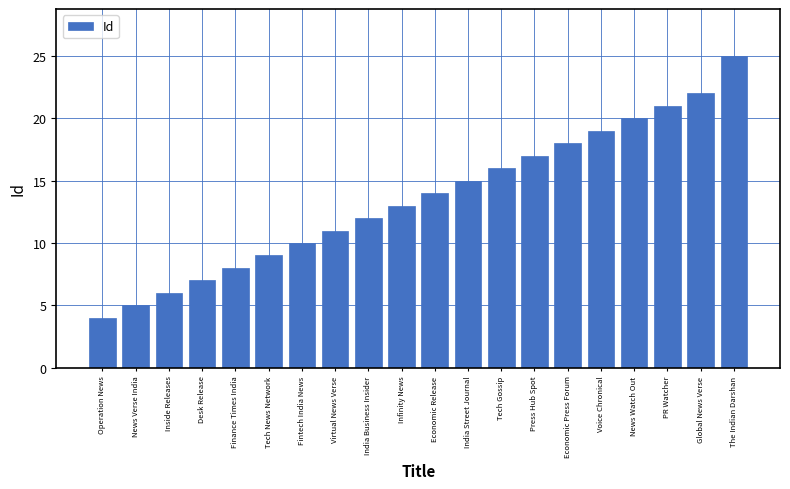

Reading right to left, list all the values displayed in this chart.

25	22	21	20	19	18	17	16	15	14	13	12	11	10	9	8	7	6	5	4